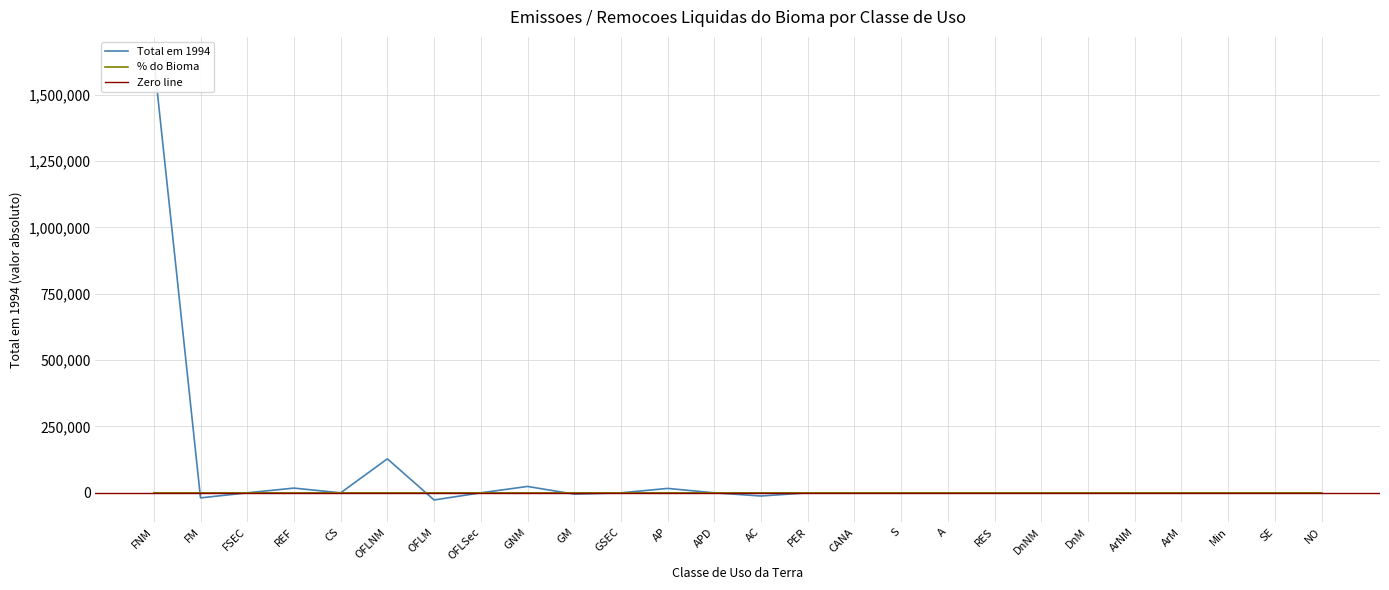

After their last crossing, which series has the higher values: % do Bioma or Total em 1994?

% do Bioma